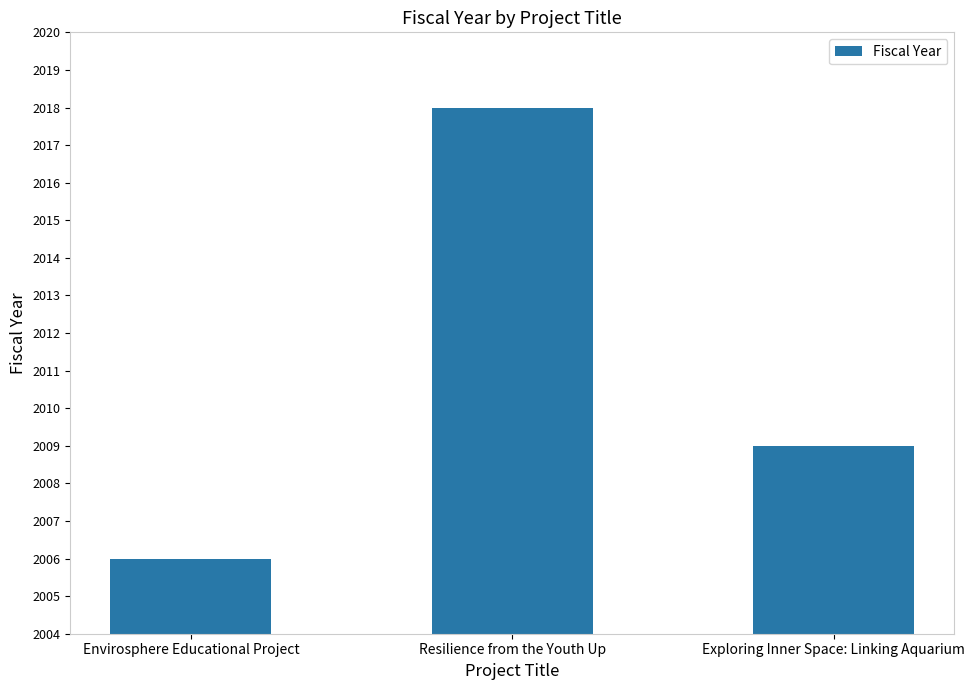

Which category has the lowest value across all series?

Envirosphere Educational Project